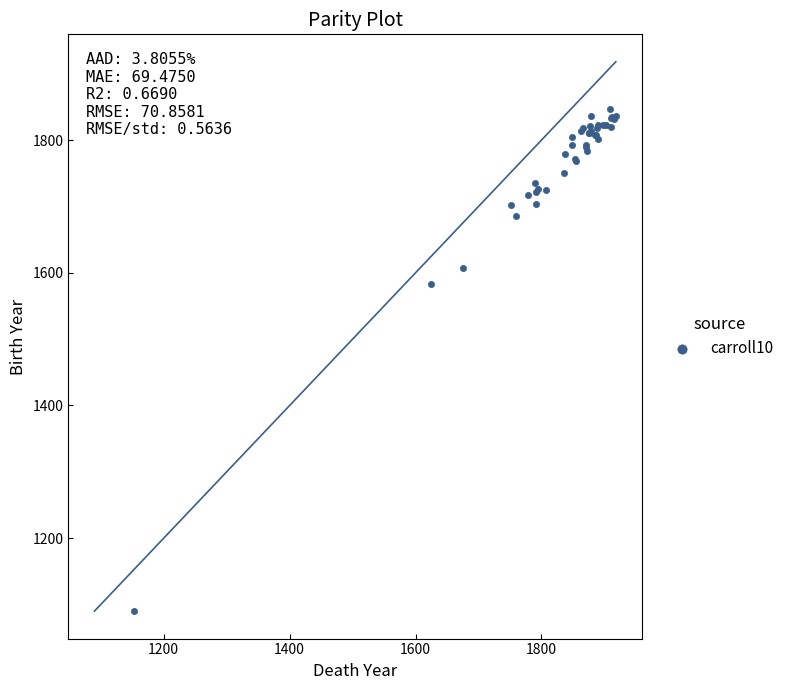

What Y value in the scatter plot is closest to 1468?

1583